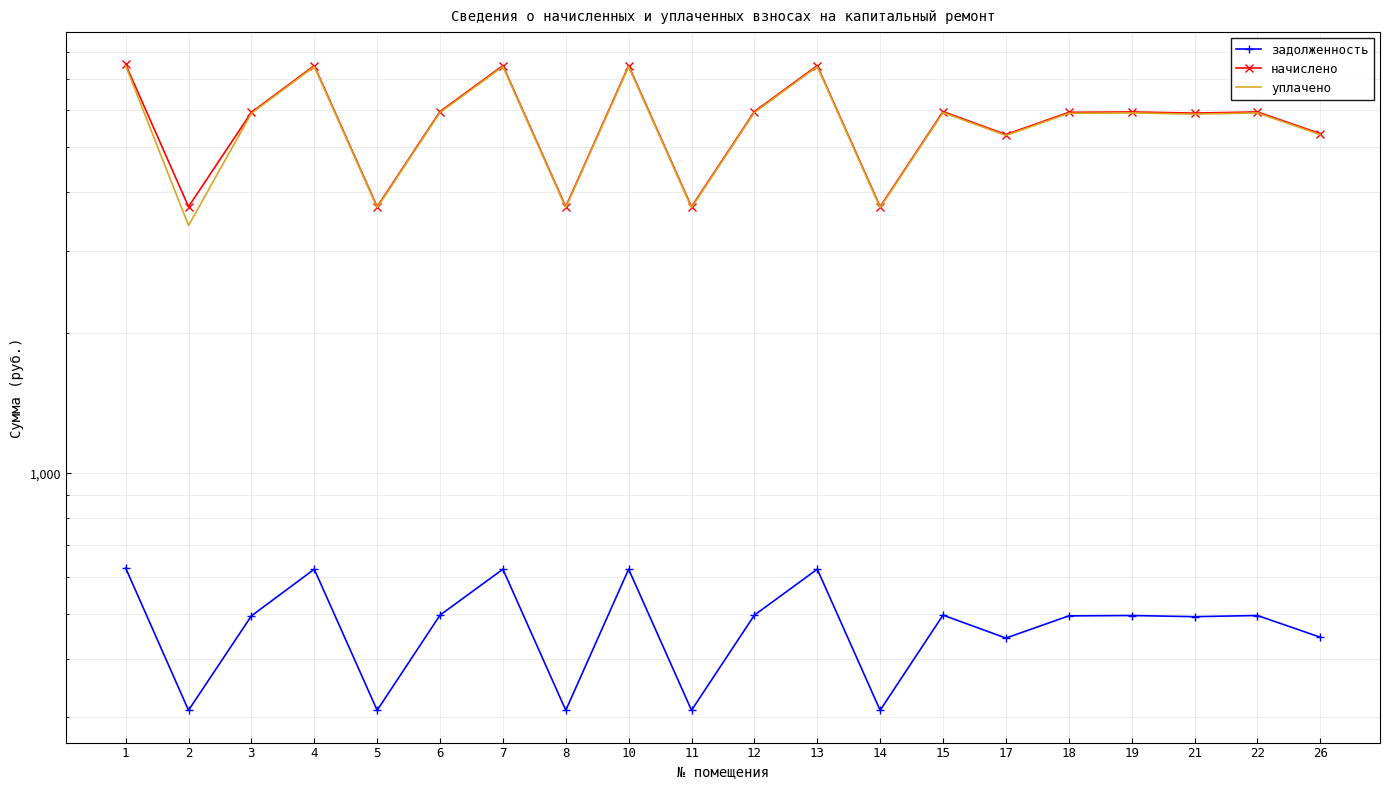

True or false: начислено and уплачено cross at least once.

False